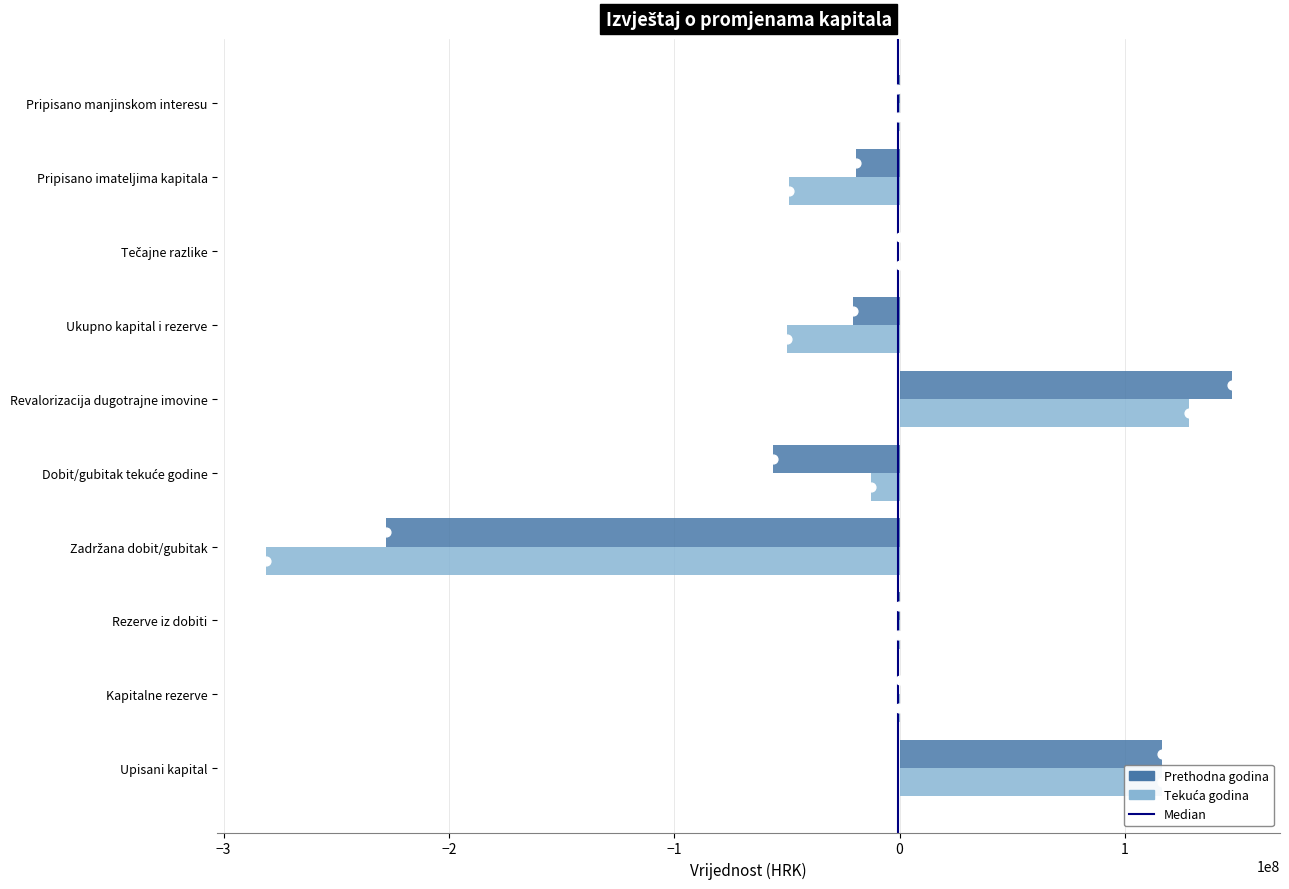

Is the value of Prethodna godina at Rezerve iz dobiti greater than the value of Tekuća godina at Rezerve iz dobiti?

Yes